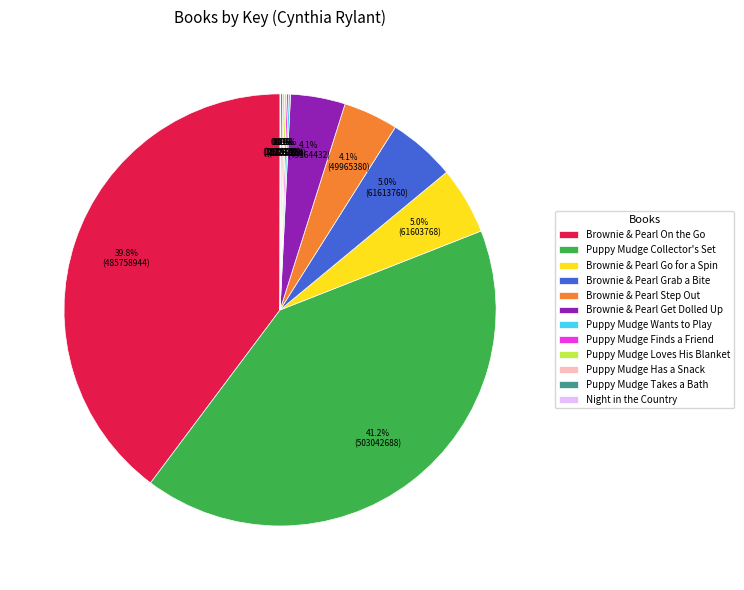

What percentage is NOT represented by Brownie & Pearl Get Dolled Up?

95.9%